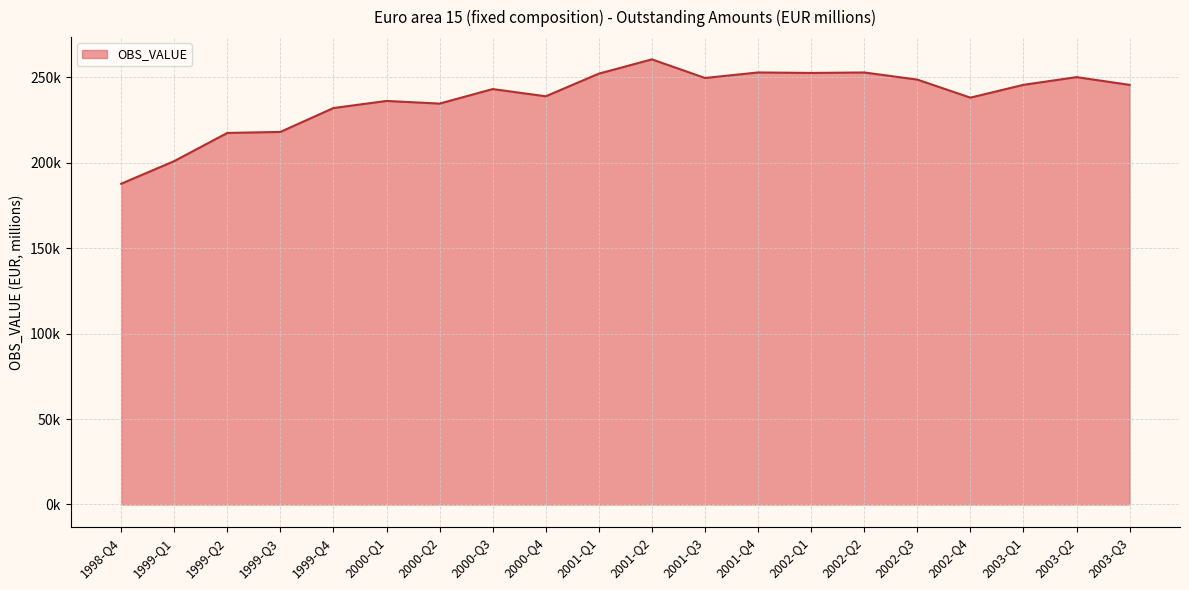

Reading left to right, extract all data points from this chart.

1998-Q4=187716.6	1999-Q1=200975.0	1999-Q2=217459.5	1999-Q3=218066.3	1999-Q4=232038.0	2000-Q1=236192.6	2000-Q2=234649.1	2000-Q3=243146.5	2000-Q4=238915.2	2001-Q1=252171.8	2001-Q2=260531.7	2001-Q3=249634.7	2001-Q4=252868.6	2002-Q1=252594.6	2002-Q2=252855.9	2002-Q3=248694.0	2002-Q4=238125.6	2003-Q1=245621.4	2003-Q2=250132.1	2003-Q3=245602.4